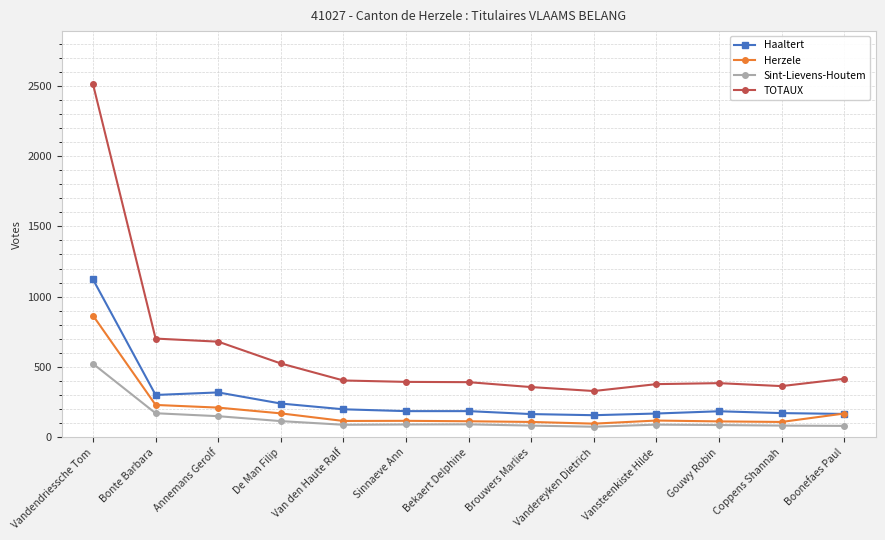

The value of Sint-Lievens-Houtem at Van den Haute Ralf is 89. True or false?

True